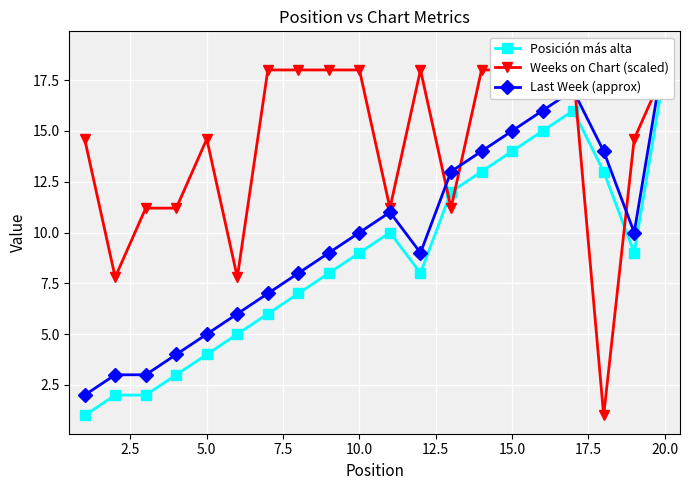

The value of Weeks on Chart (scaled) at 10.0 is 9.6. True or false?

False